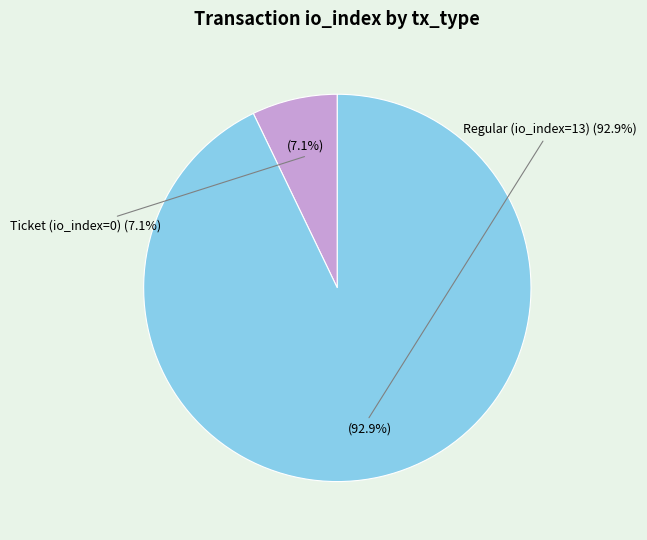

Which category has the biggest portion of the pie?

Regular (io_index=13)